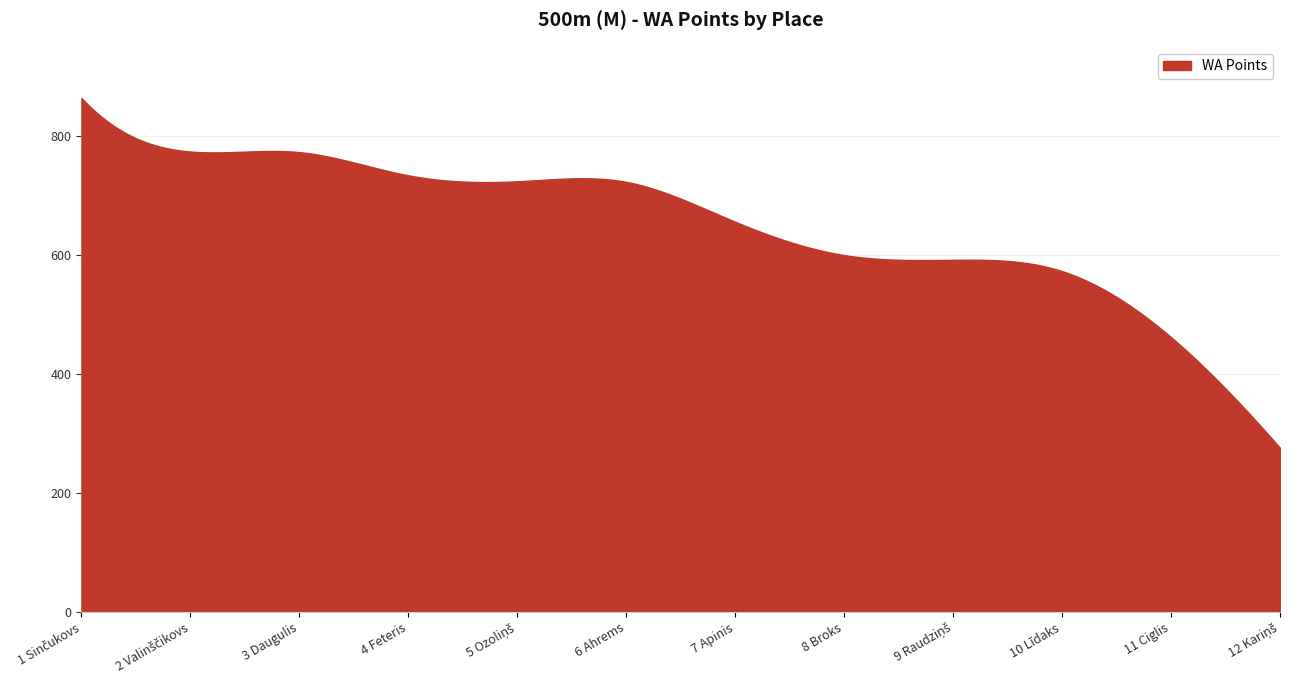

What is the greatest value displayed?

864.0